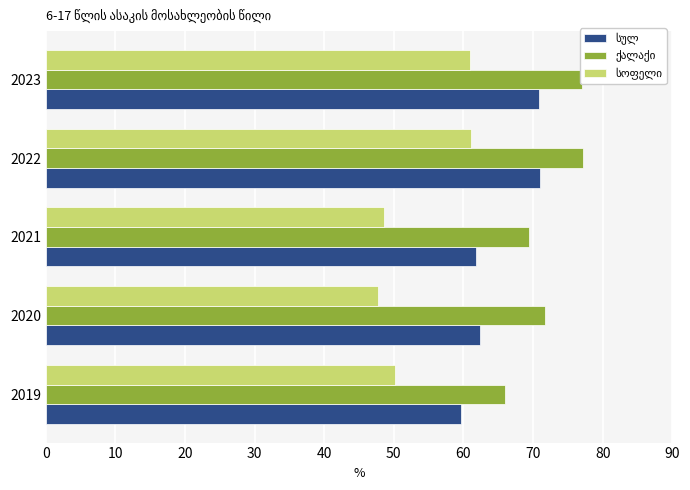

What is the total value across all series at 2021?

179.9